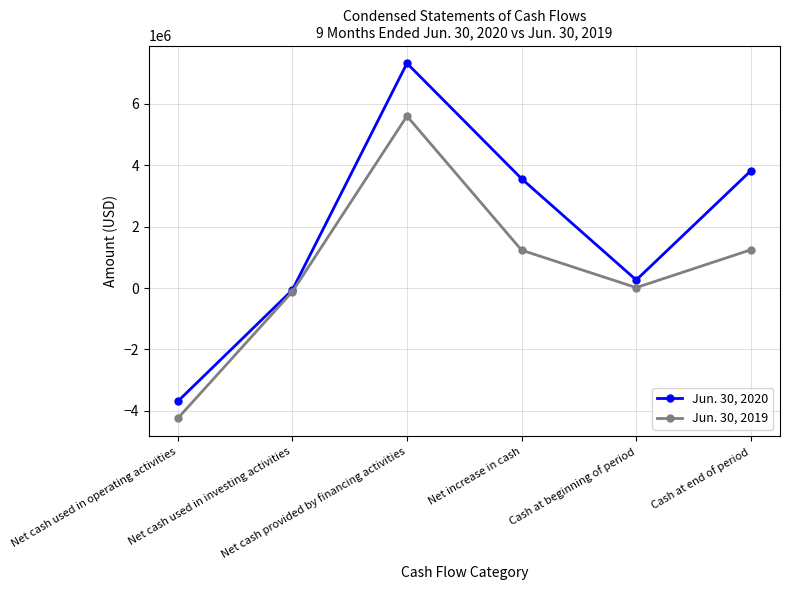

What is the average value of the Jun. 30, 2019 series?

621193